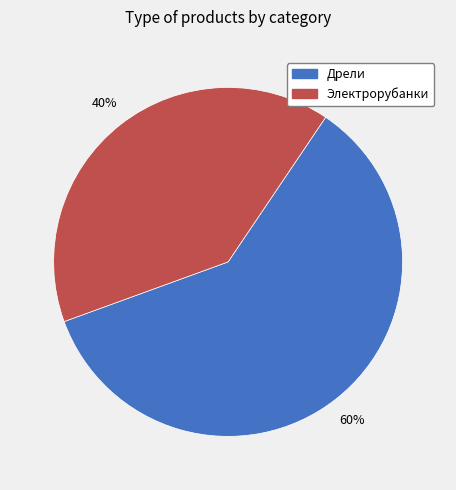

How many slices are in this pie chart?

2